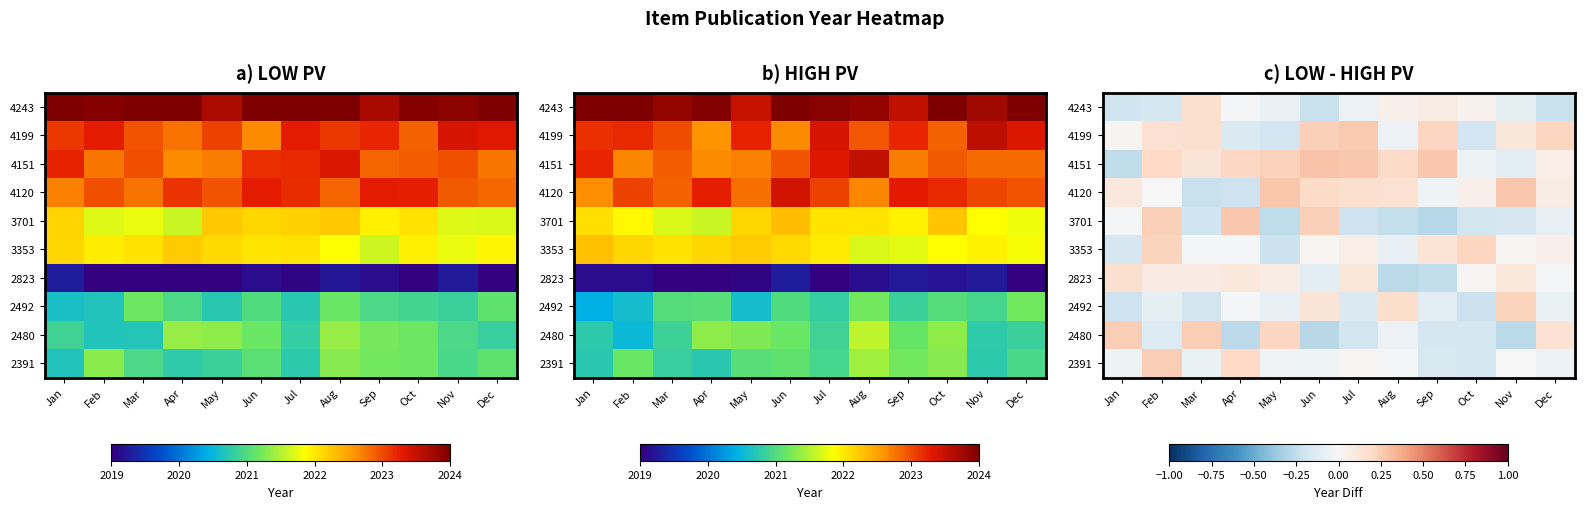

At which category does the chart reach its peak across all series?

Jun